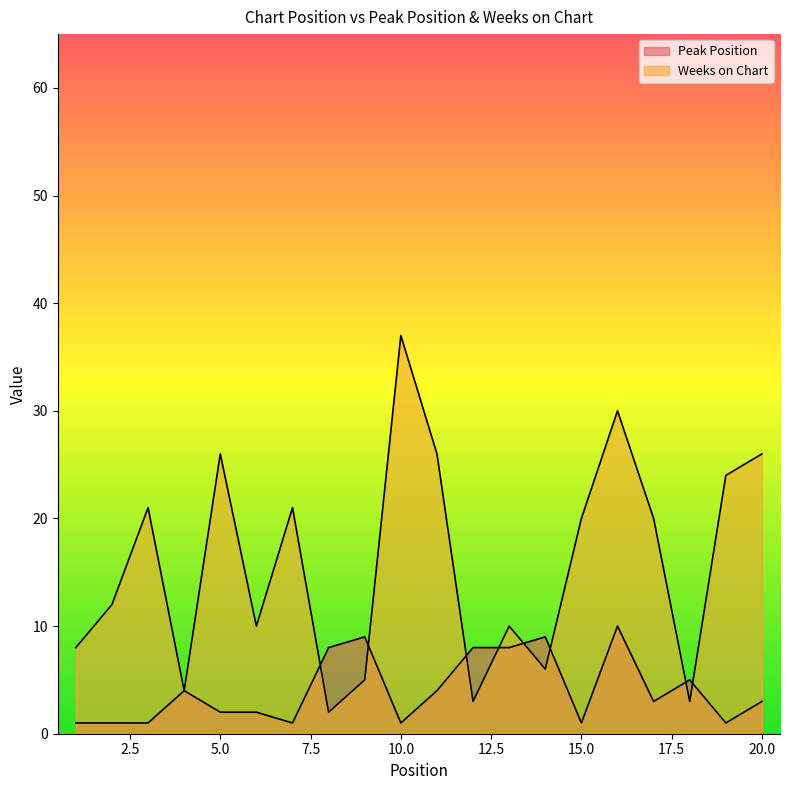

List the series in order of their peak value, lowest first.

Peak Position, Weeks on Chart